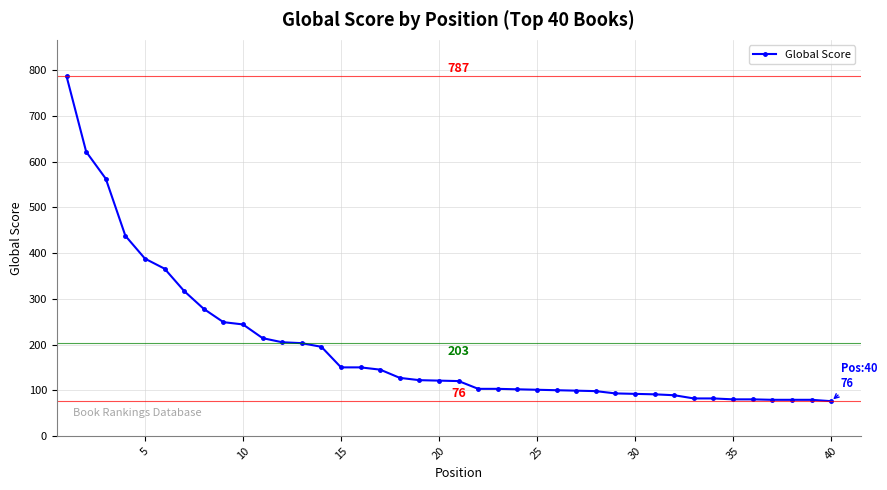

What is the maximum value shown in the chart?

787